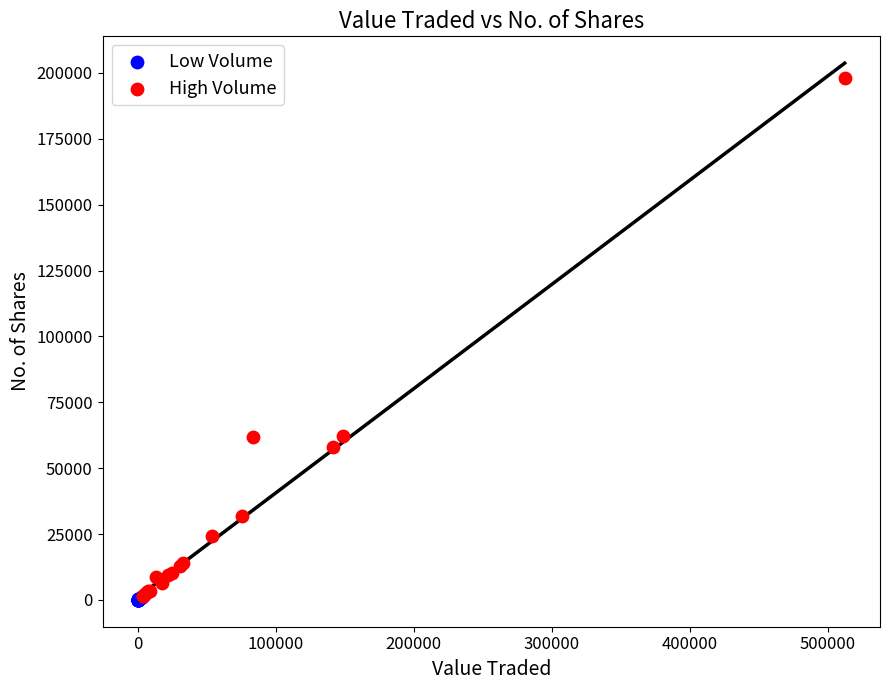

What are all the series names shown in the legend?

Low Volume, High Volume